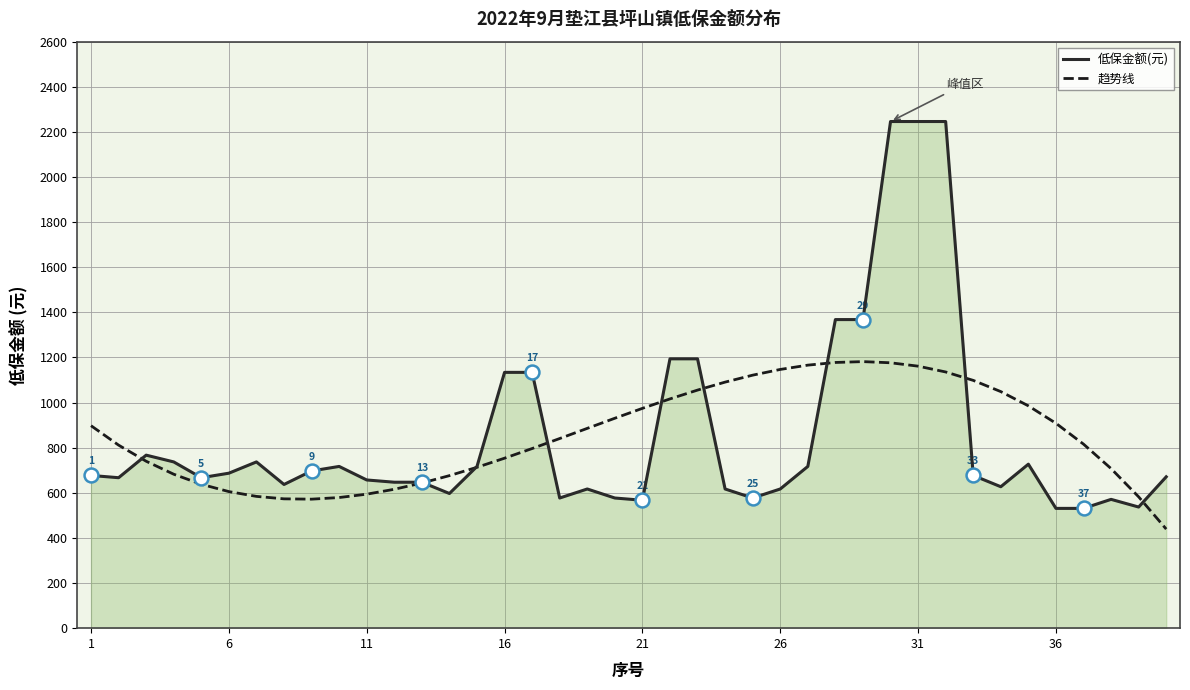

What is the lowest value of the 趋势线 series?

439.2